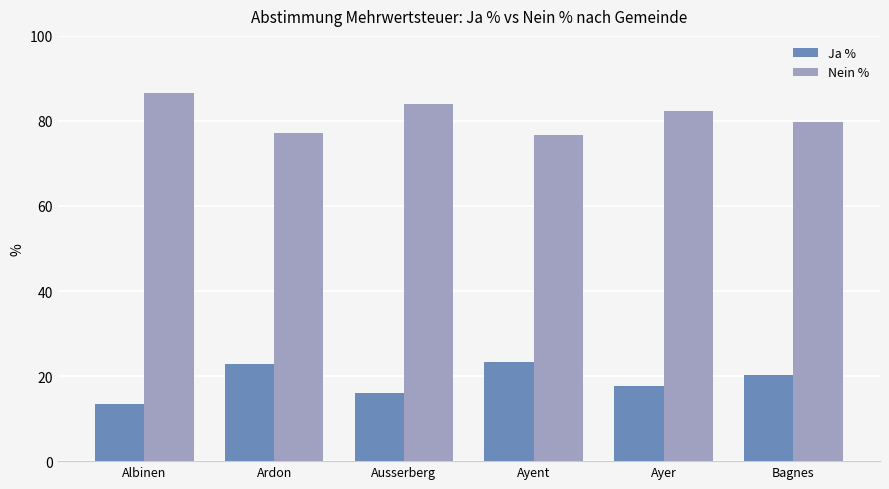

Which category has the highest value in the Nein % series?

Albinen